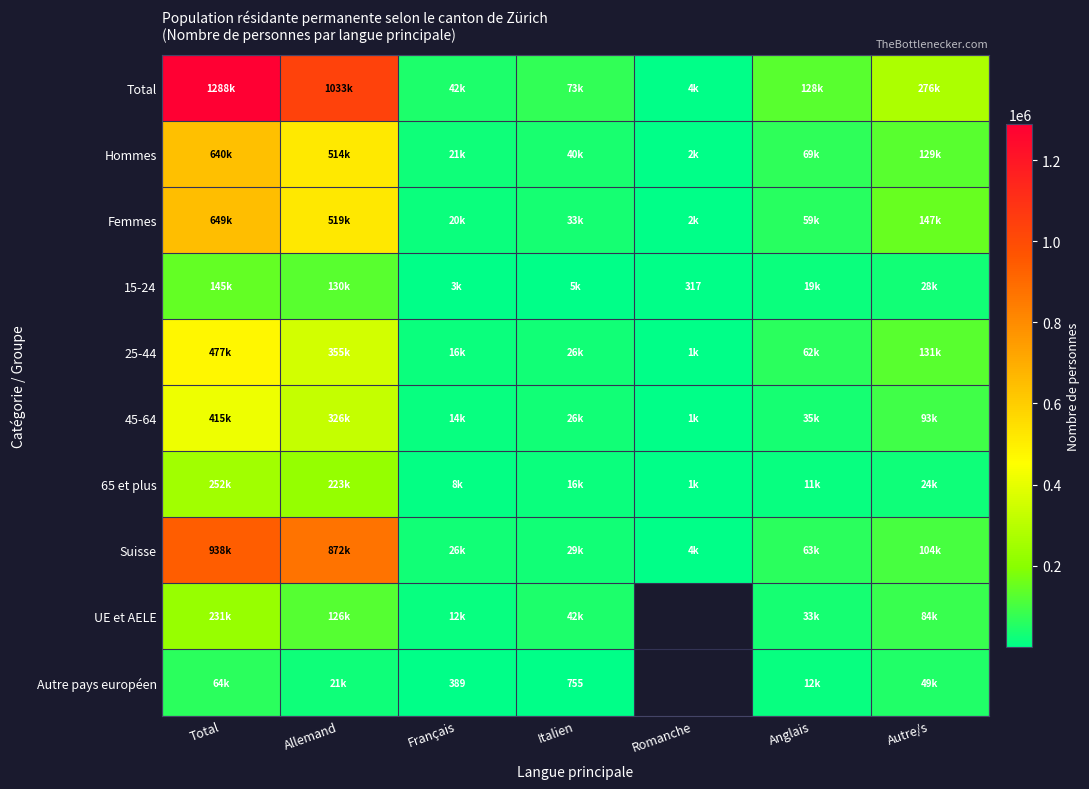

Is it true that Total equals 1687936.7 at Allemand?

False